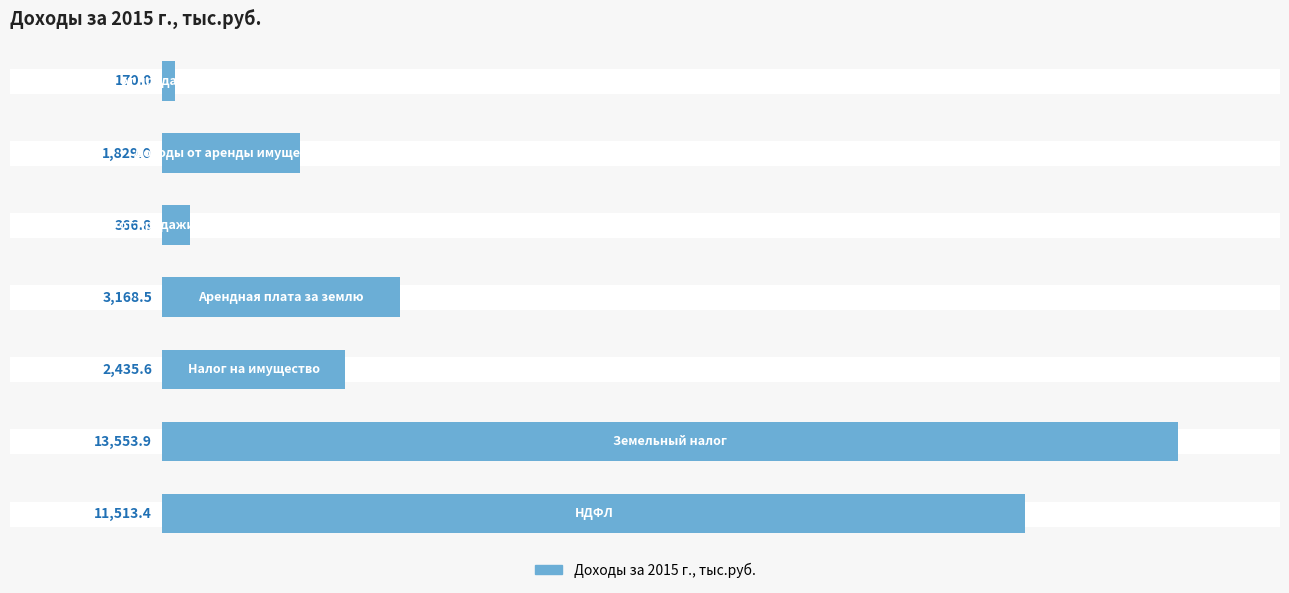

Rank the categories by value from lowest to highest.

6, 4, 5, 2, 3, 0, 1